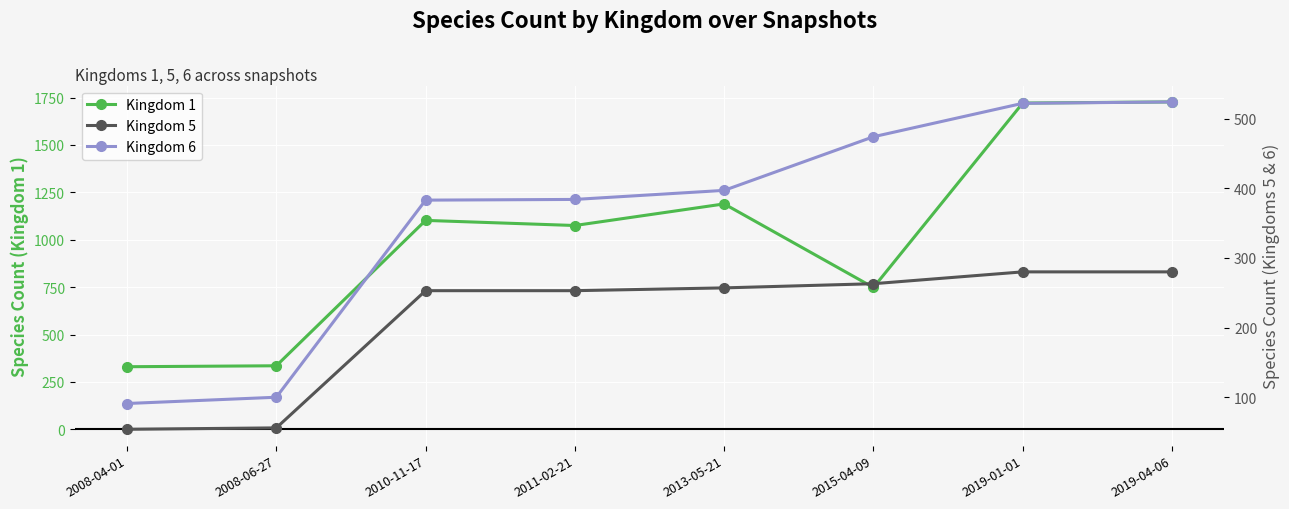

At how many categories does at least one series exceed 1718?

2